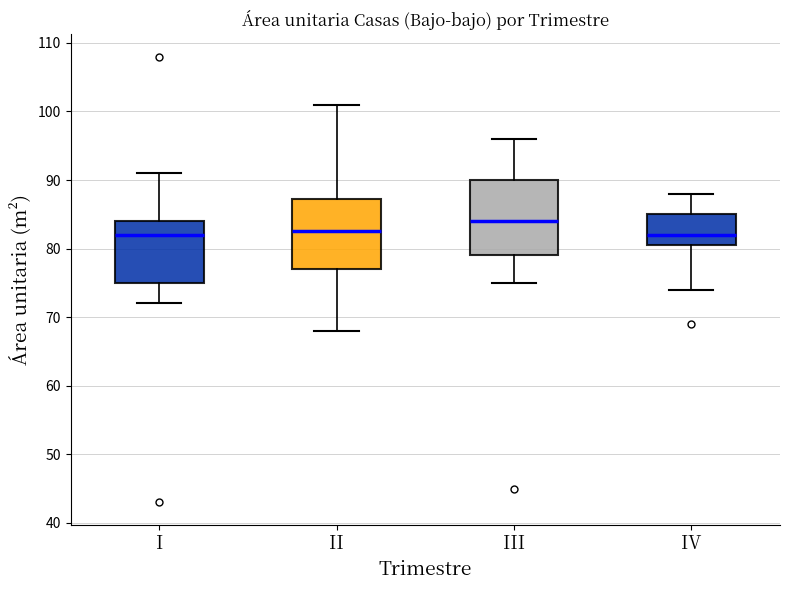

Reading left to right, transcribe this box plot: for each box, give where its median line is, the range the box spans, and where its two whiskers end, as read against the y-axis. The values are not printed on the chart, so give them approximately, as read against the axis.

I: median 82, box 75 to 84, whiskers 72 to 91
II: median 83, box 77 to 87, whiskers 68 to 101
III: median 84, box 79 to 90, whiskers 75 to 96
IV: median 82, box 81 to 85, whiskers 74 to 88